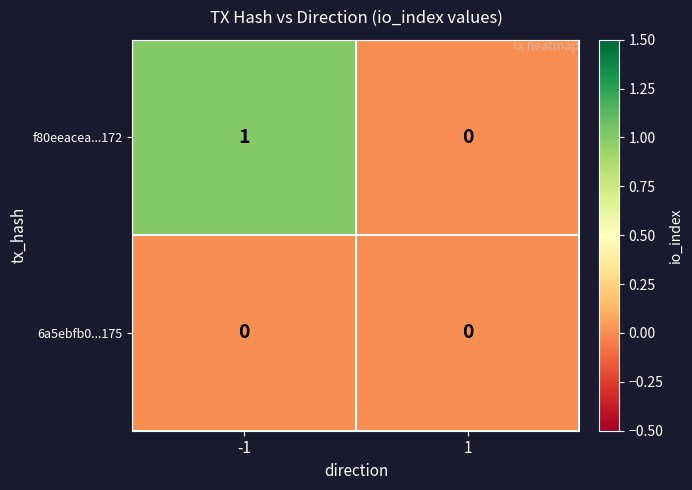

Rank the series at -1 from lowest to highest value.

6a5ebfb0...175, f80eeacea...172